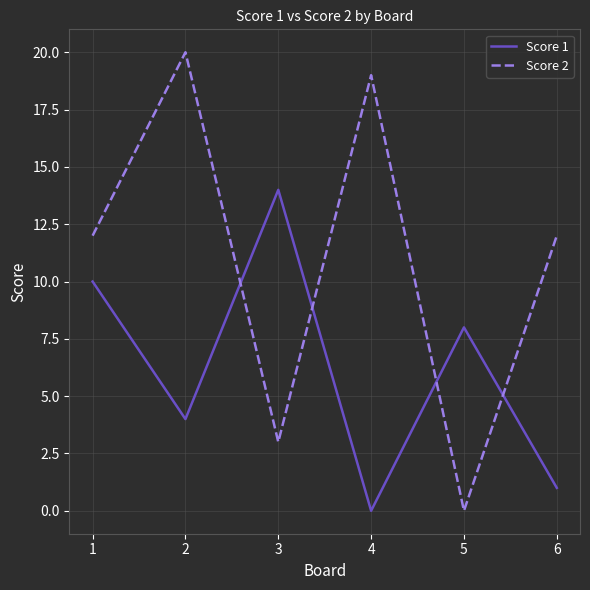

What is the spread (max minus min) of values at 2?

16